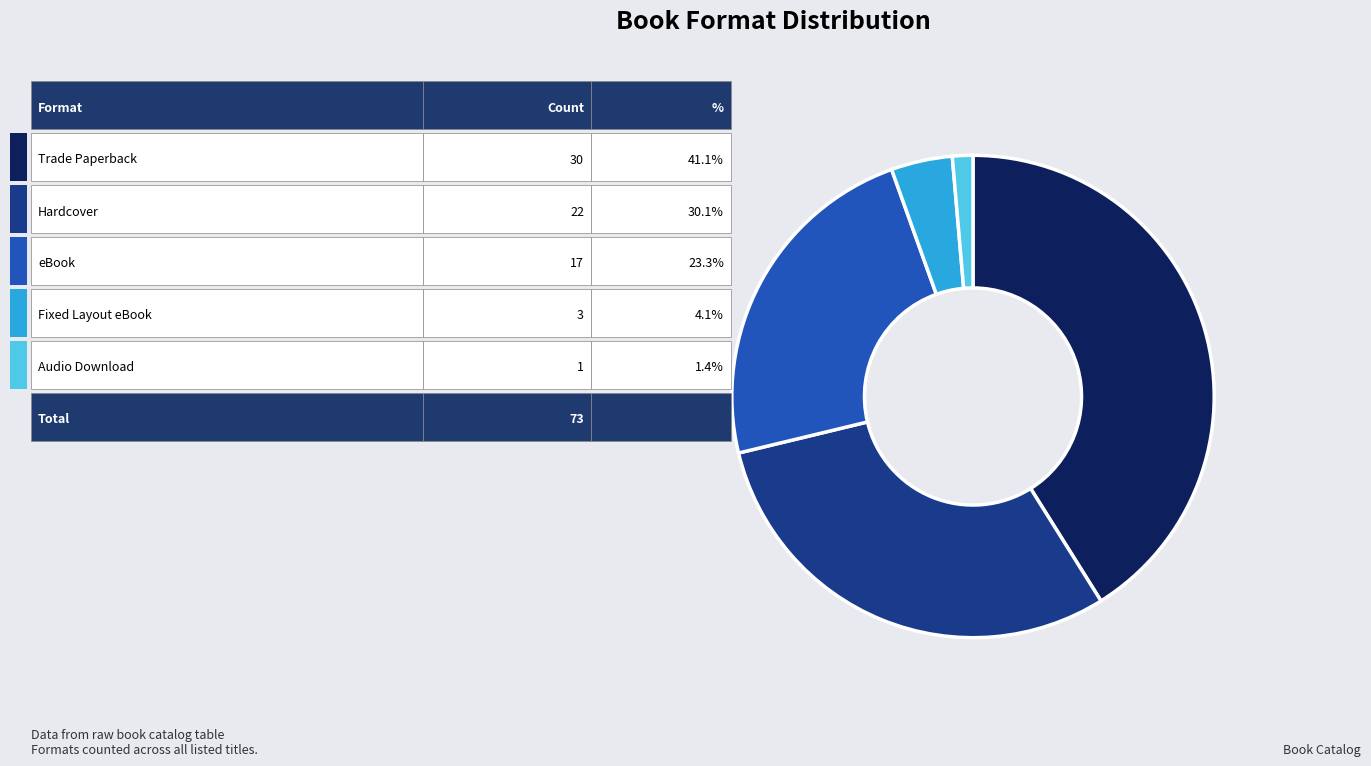

Does any single category account for the majority?

No